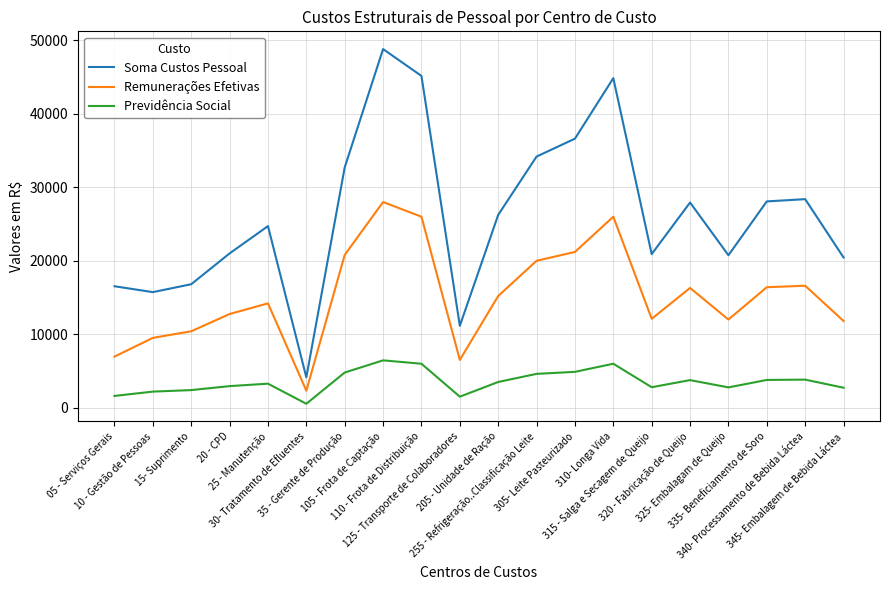

True or false: Soma Custos Pessoal and Remunerações Efetivas intersect in this chart.

False